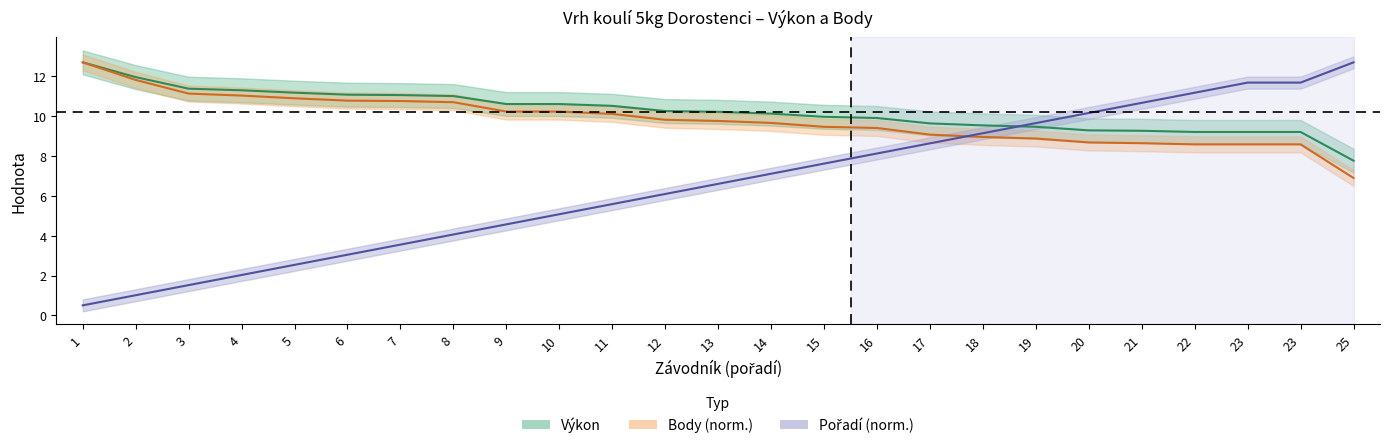

What is the difference between the maximum and minimum values in the Body series?

5.8